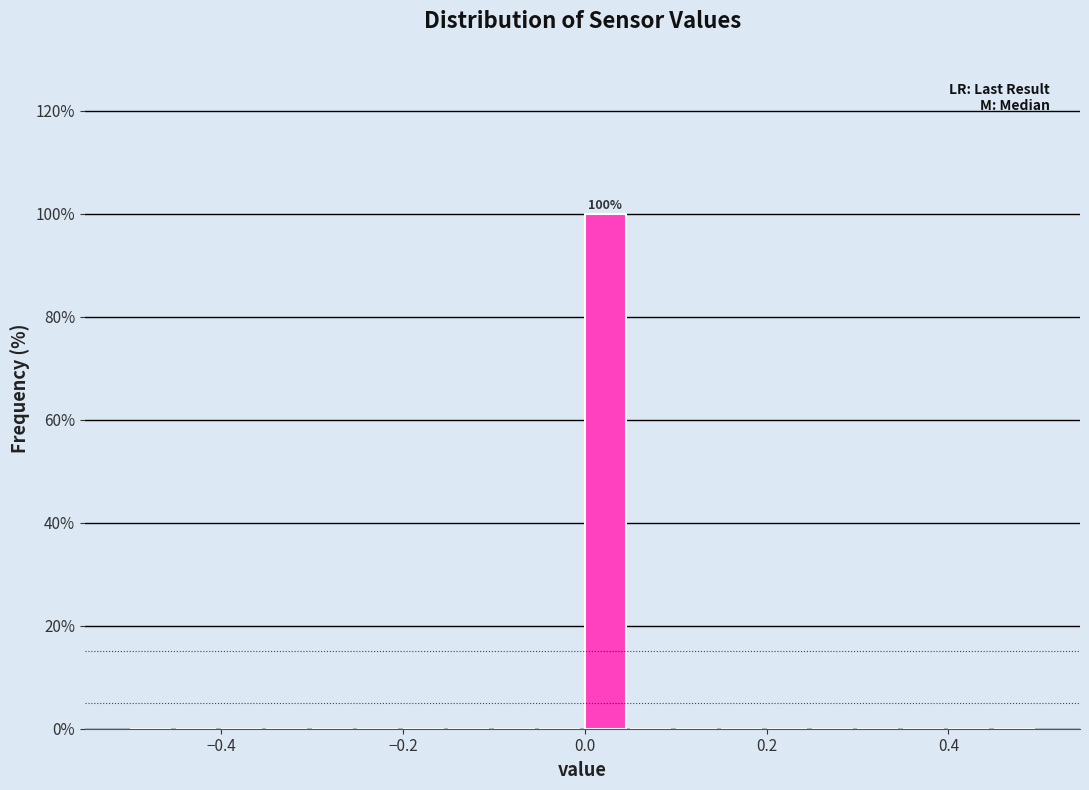

Around what value on the x-axis is the tallest bar? Give the approximate position of its centre, as read against the axis.

0.02